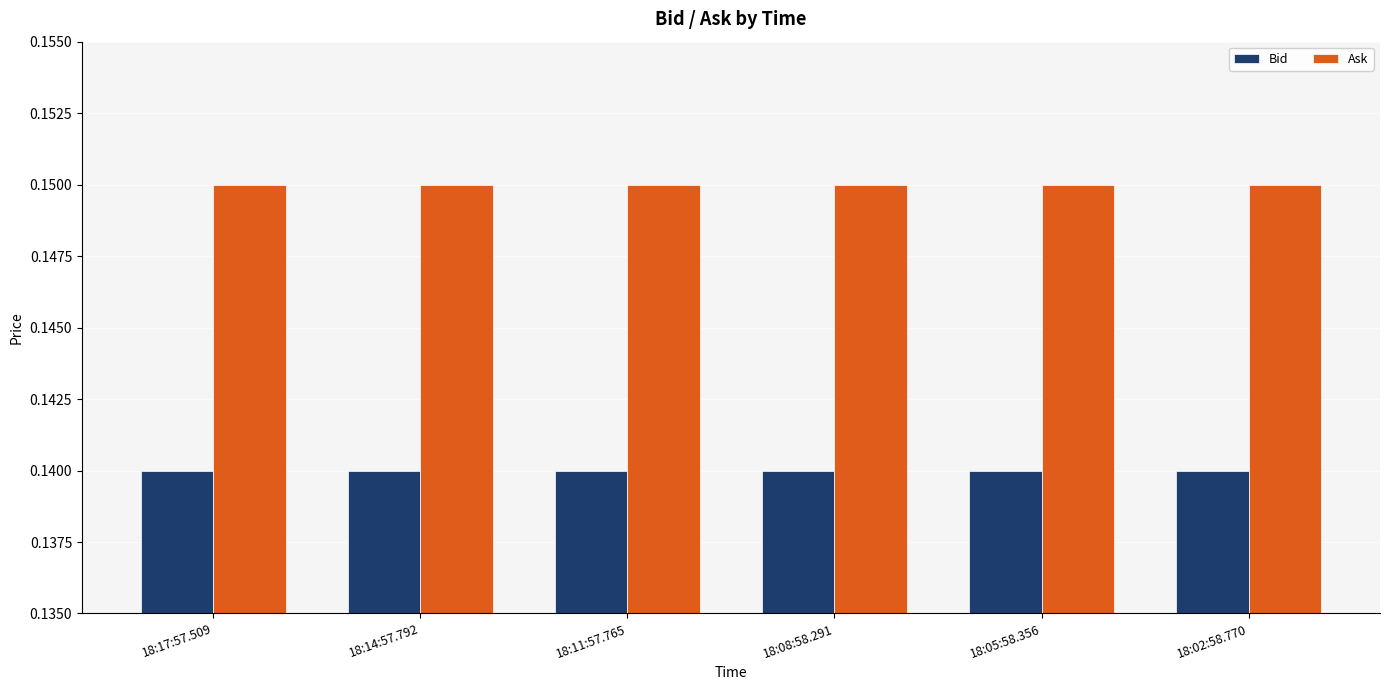

What are all the series names shown in the legend?

Bid, Ask